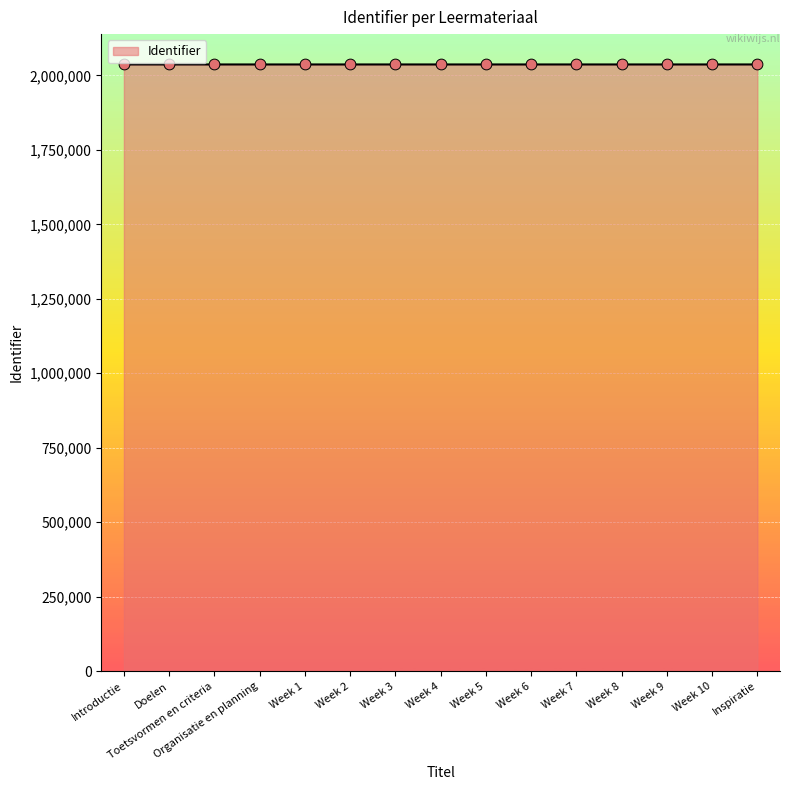

Approximately how many times larger is the value at Week 9 compared to Week 5?

1.0